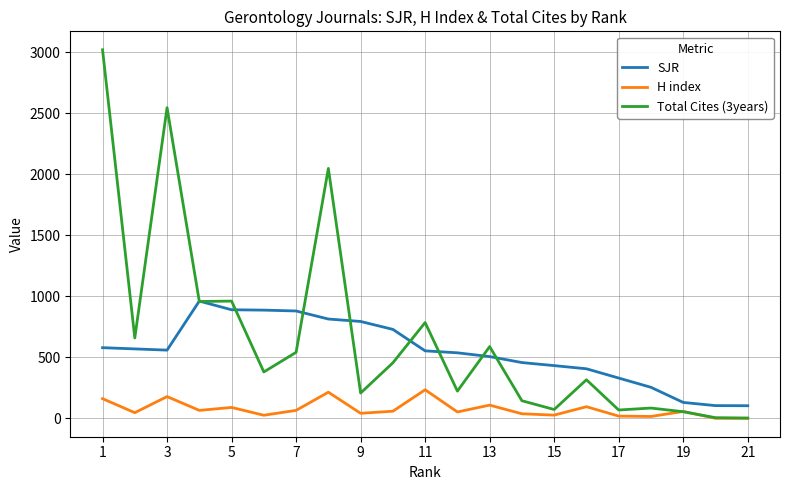

Rank the series by their average value, from highest to lowest.

Total Cites (3years), SJR, H index